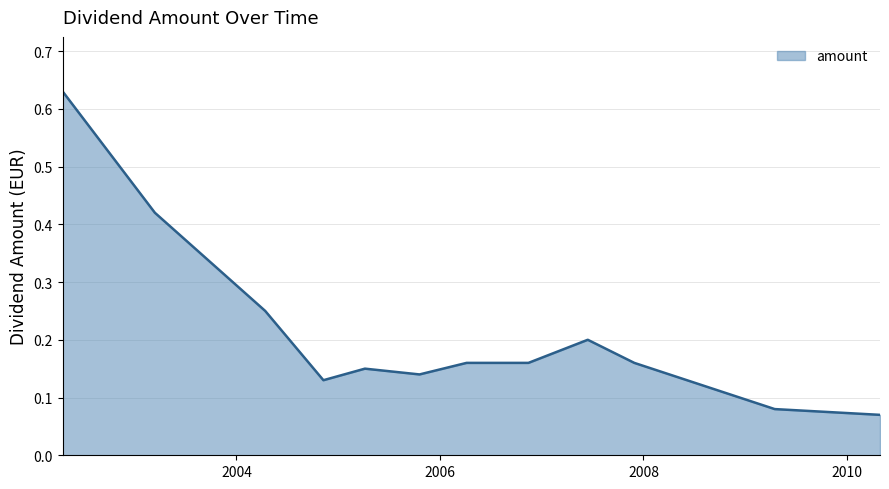

Reading right to left, list all the values displayed in this chart.

2010-04-29=0.1	2009-04-16=0.1	2007-11-29=0.2	2007-06-15=0.2	2006-11-14=0.2	2006-04-06=0.2	2005-10-19=0.1	2005-04-06=0.1	2004-11-08=0.1	2004-04-13=0.2	2003-03-14=0.4	2002-04-17=0.6